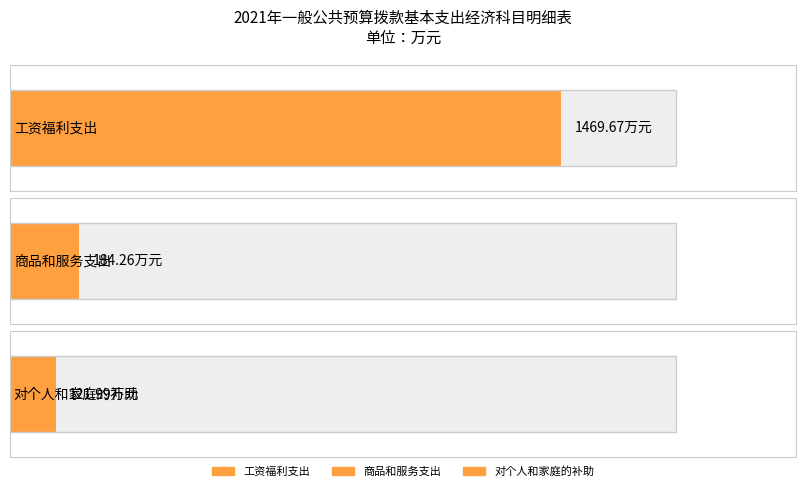

List the labels in order of value, smallest first.

对个人和家庭的补助, 商品和服务支出, 工资福利支出